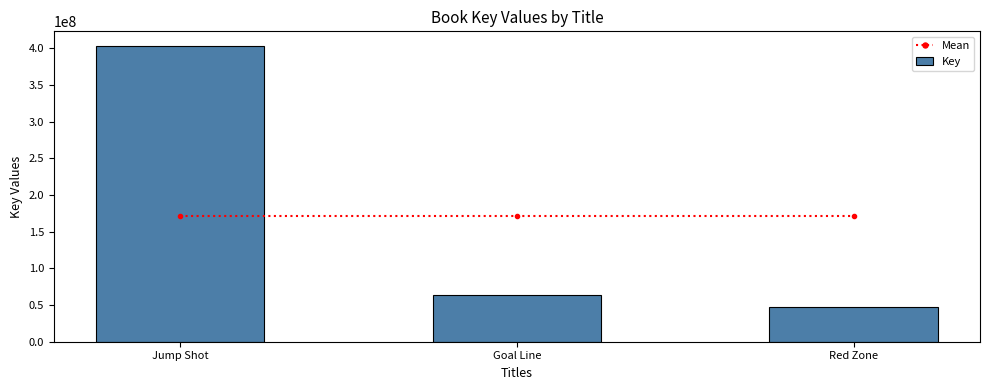

At which label does Key reach its peak?

Jump Shot